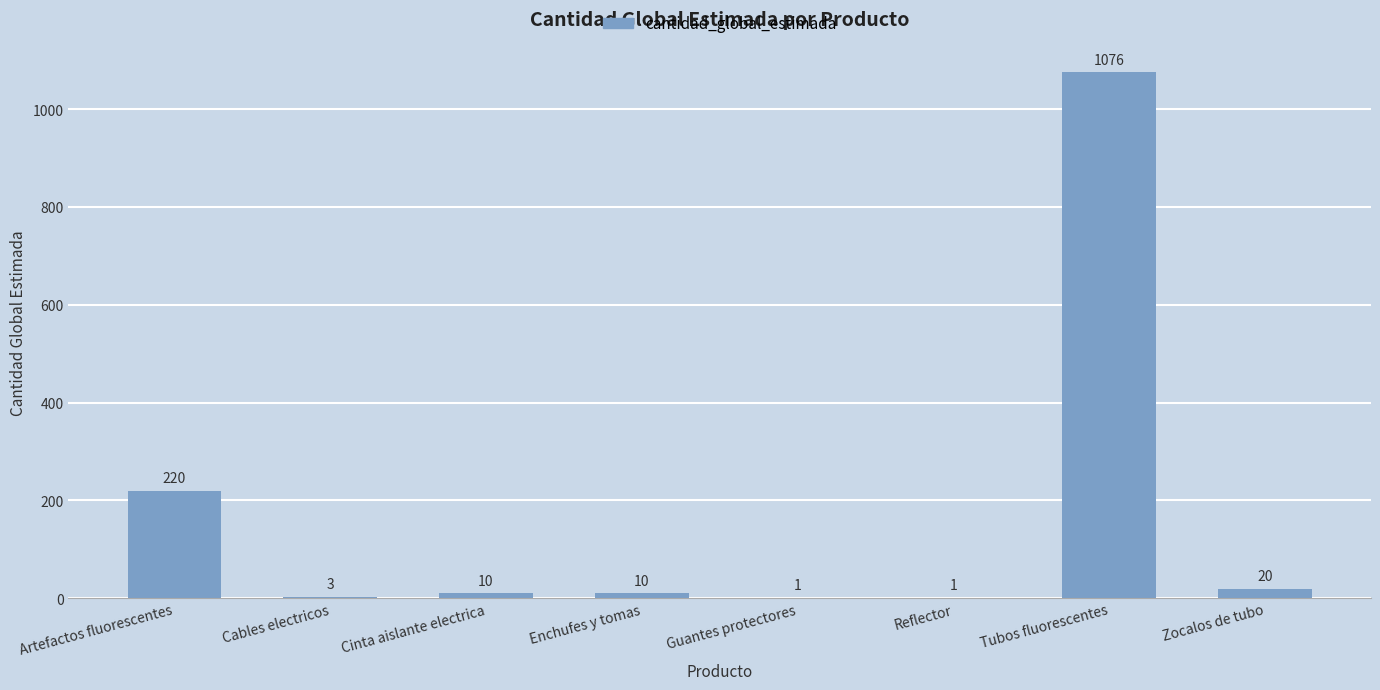

How many data points does each series have?

8